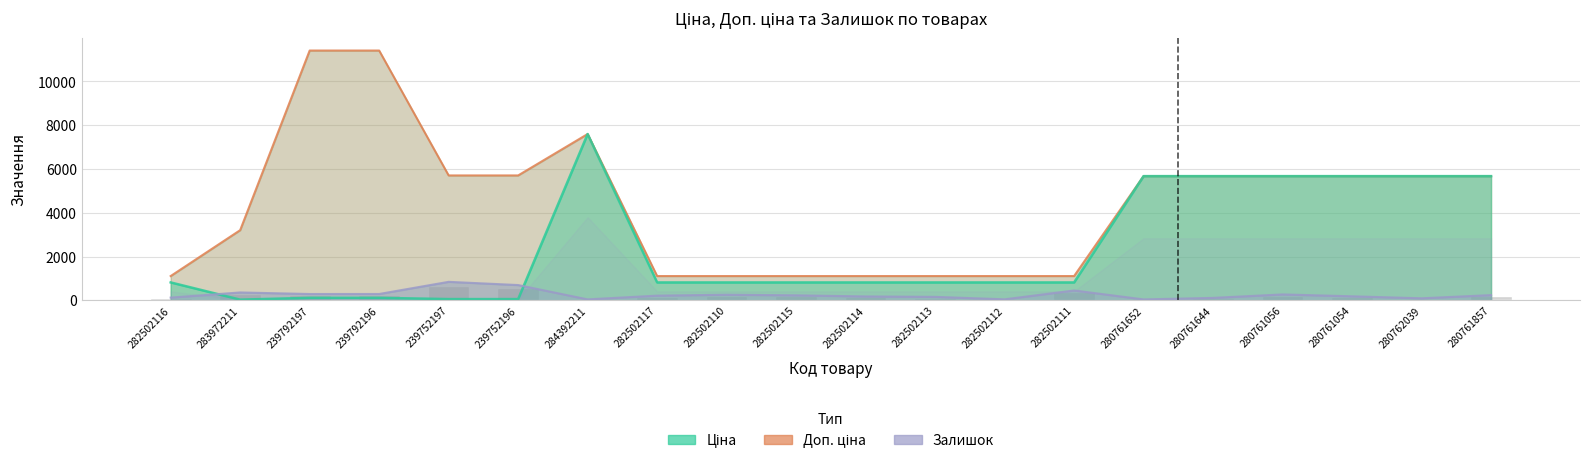

What is the difference between the Ціна values at 280762039 and 282502116?

4855.3